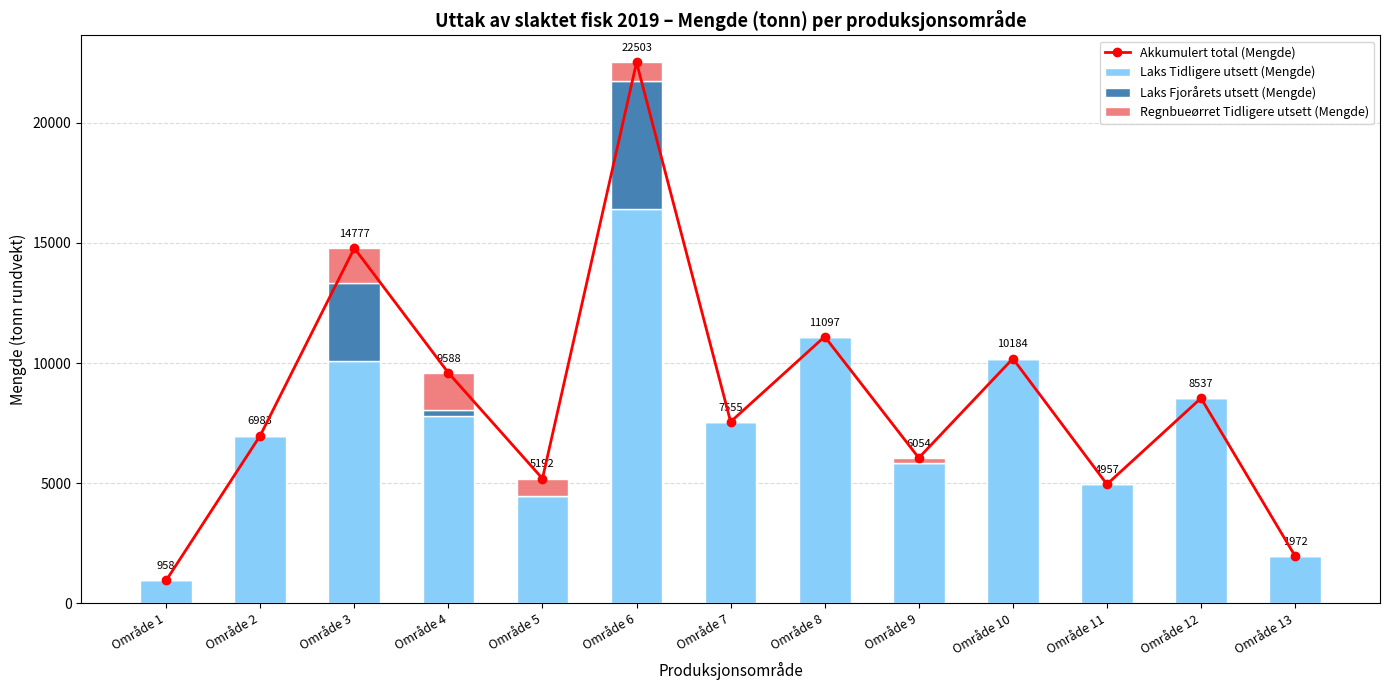

Which series has the widest spread of values?

Akkumulert total (Mengde)